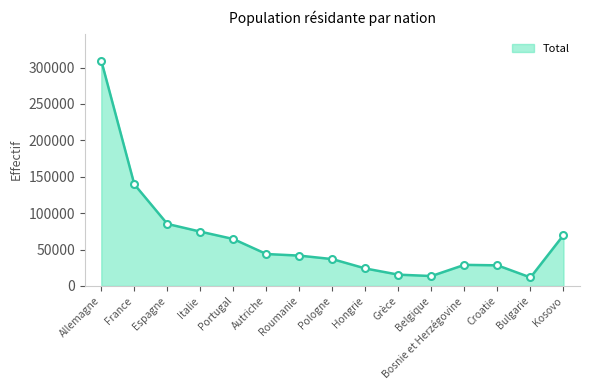

How many values are below 41671?

7